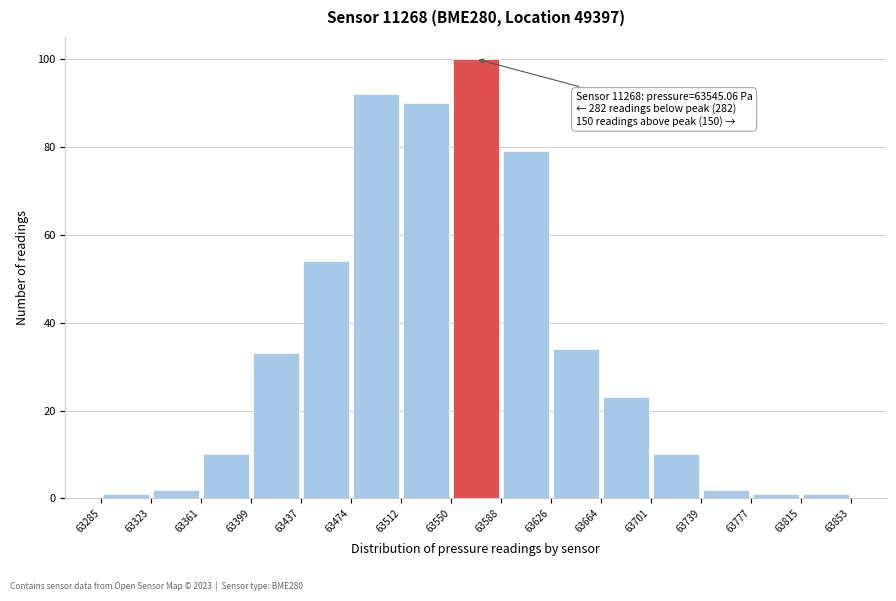

Which range on the x-axis has the tallest bar?

63550 to 63588